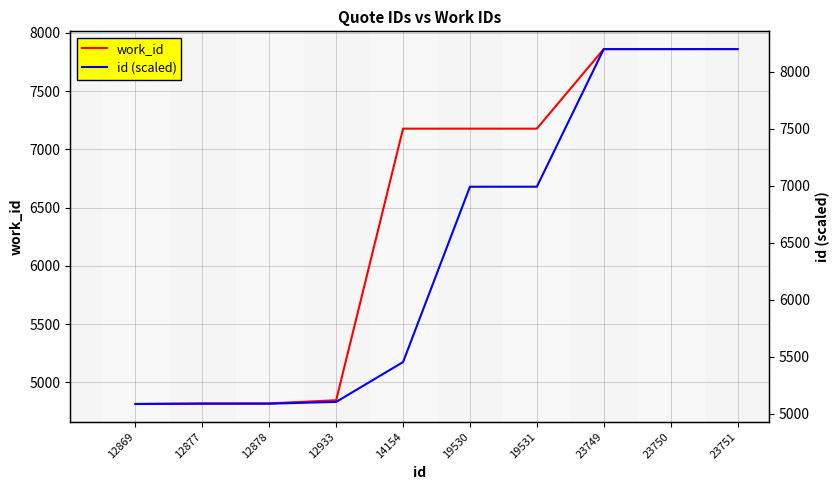

What is the minimum value shown in the chart?

4814.0